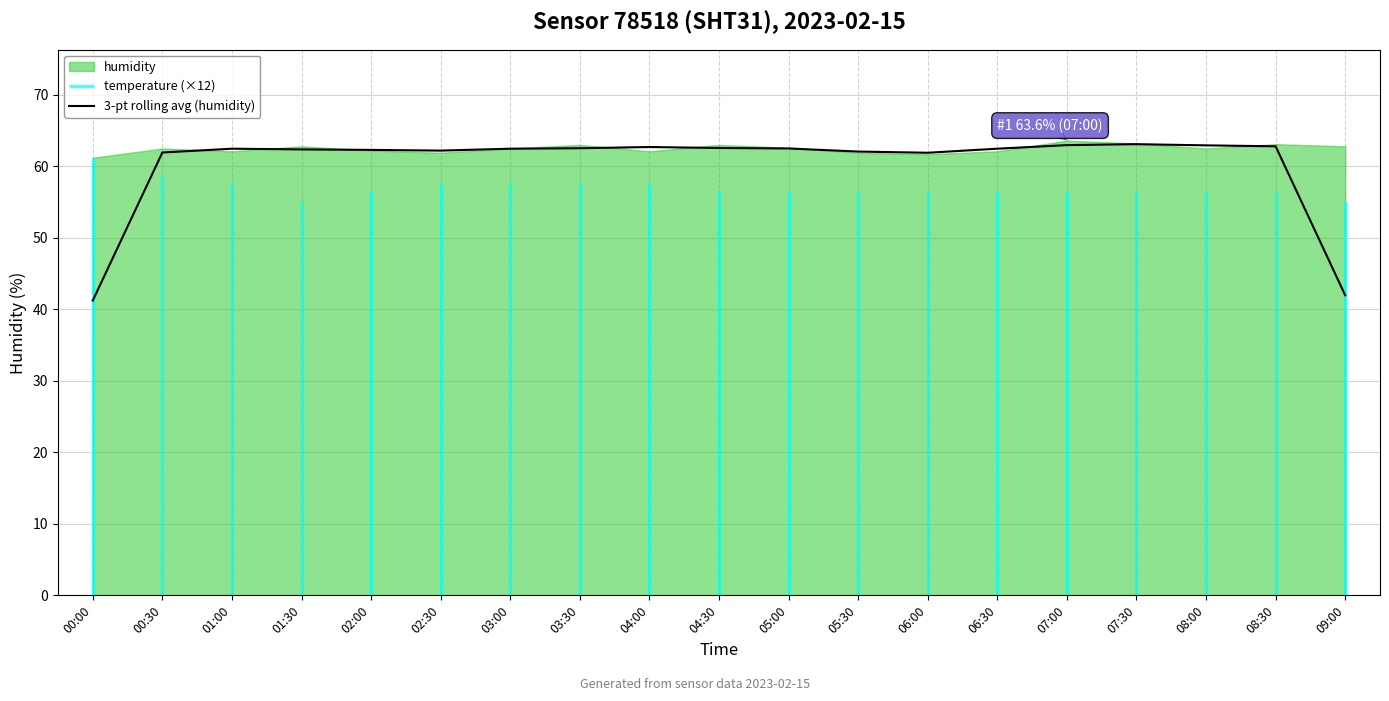

What is the label of the 14th point from the right?

02:30